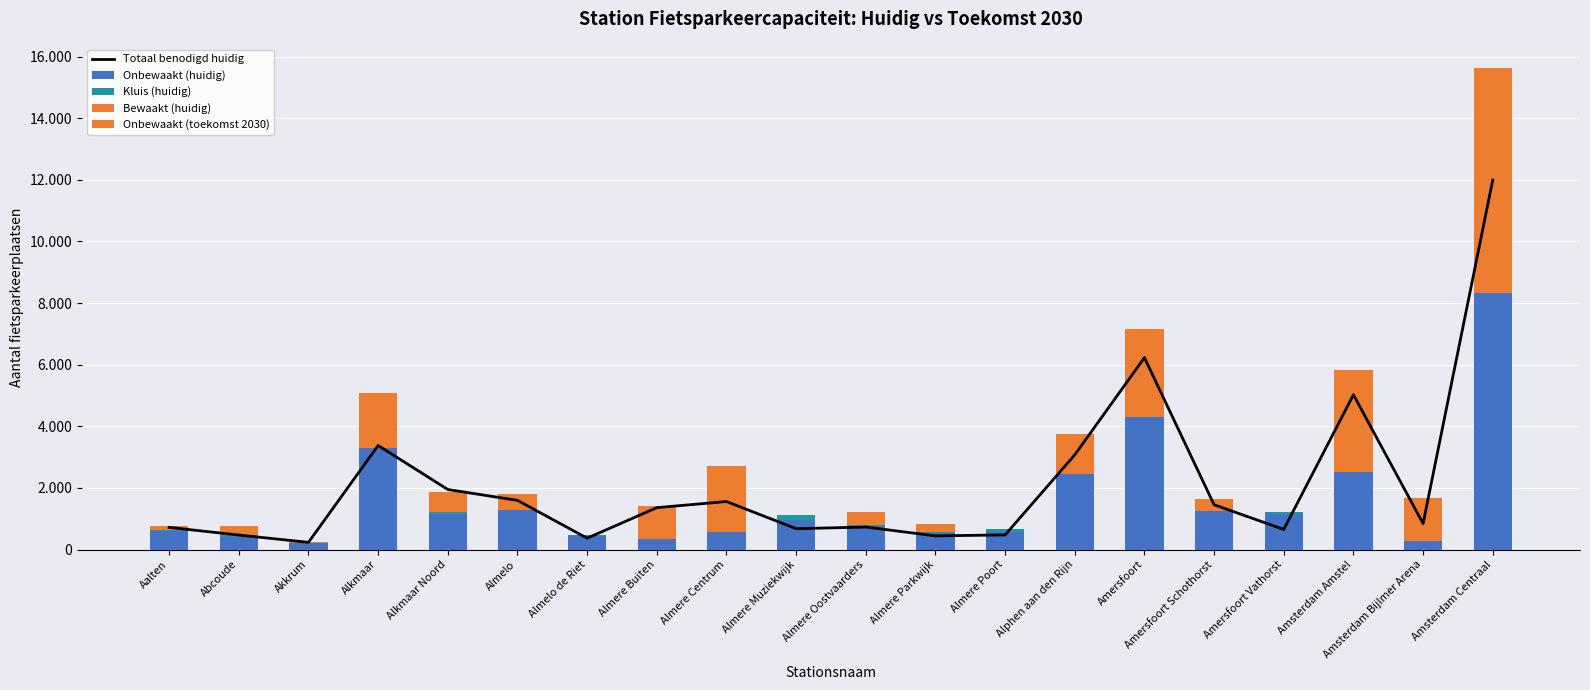

Is it true that Kluis (huidig) equals 84 at Alkmaar Noord?

False